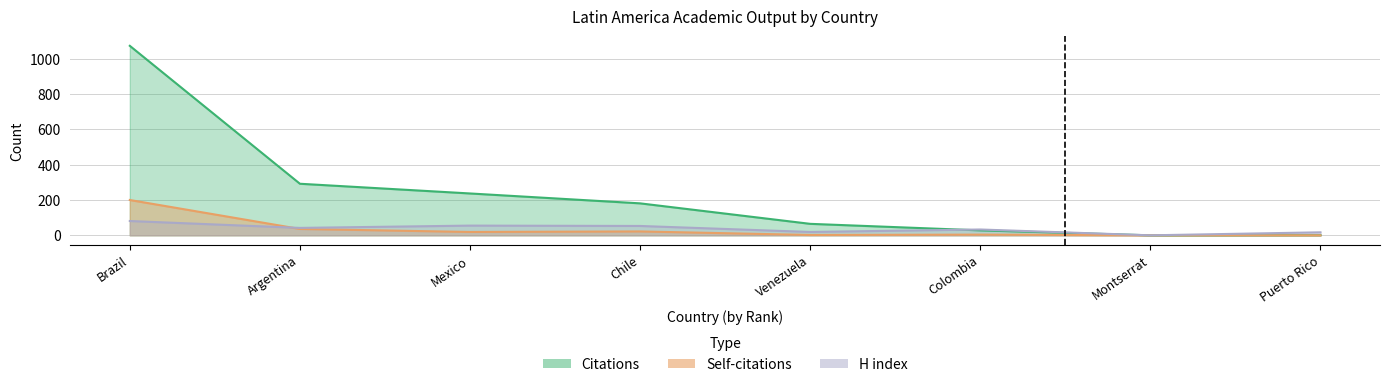

What is the sum of the Citations values at Venezuela and Mexico?

302